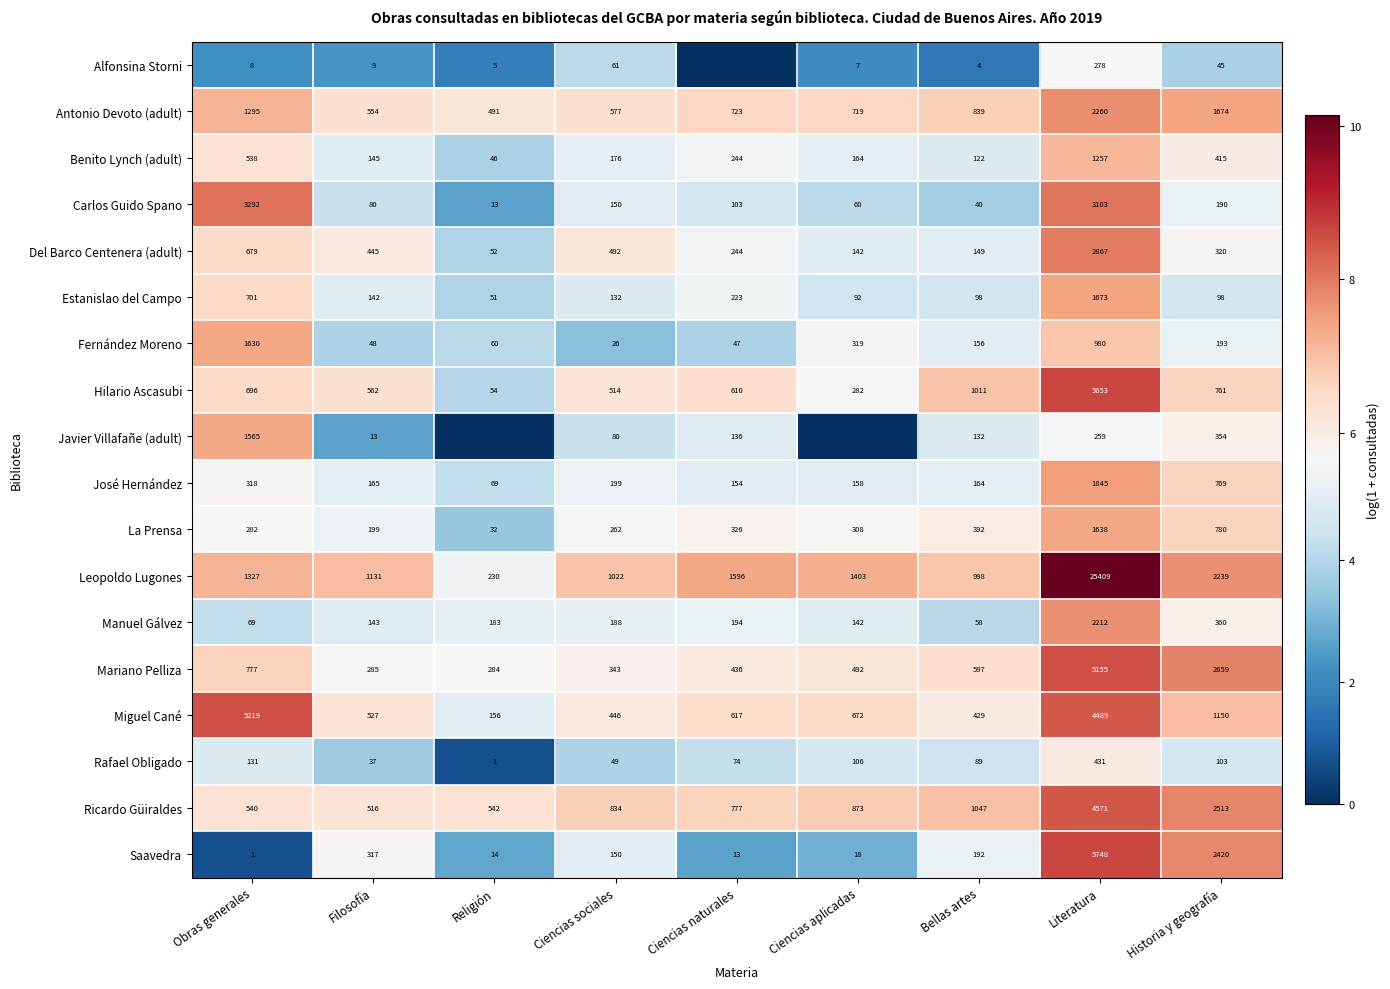

What is the difference between the maximum and minimum values in the Mariano Pelliza series?

4871